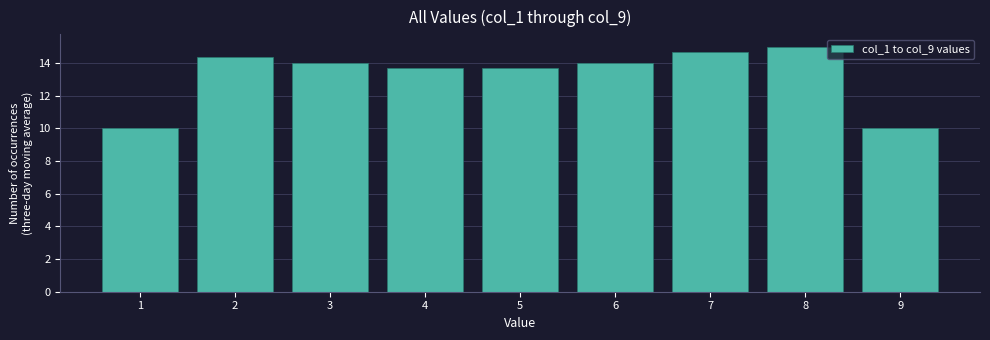

Which range on the x-axis has the tallest bar?

7.5 to 8.5